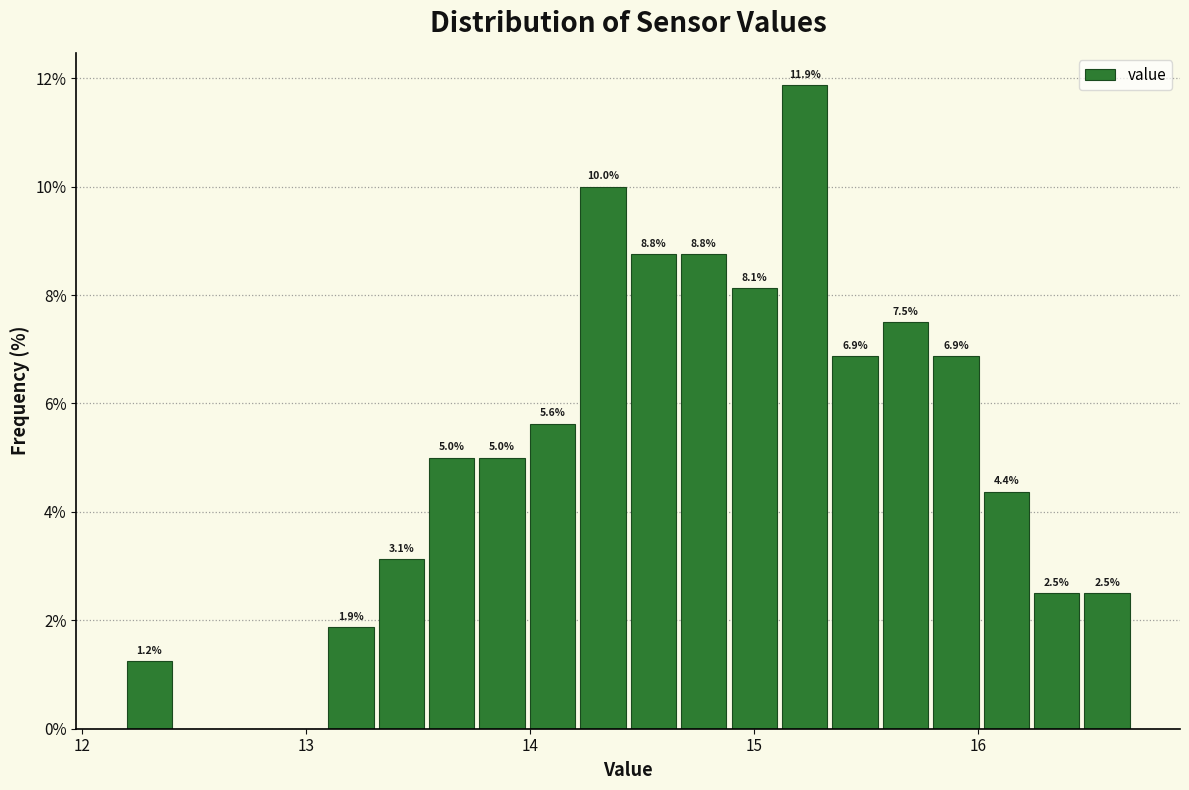

Around what value on the x-axis is the tallest bar? Give the approximate position of its centre, as read against the axis.

15.2